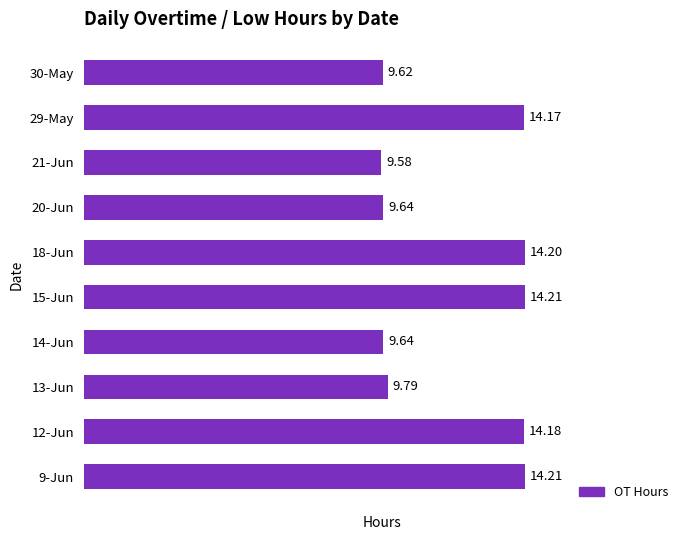

What is the sum of all values?

119.2